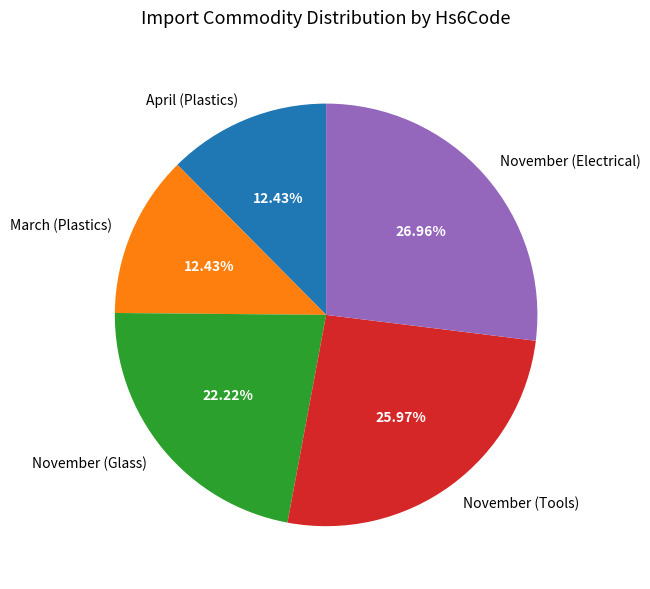

Between November (Electrical) and November (Tools), which is larger?

November (Electrical)